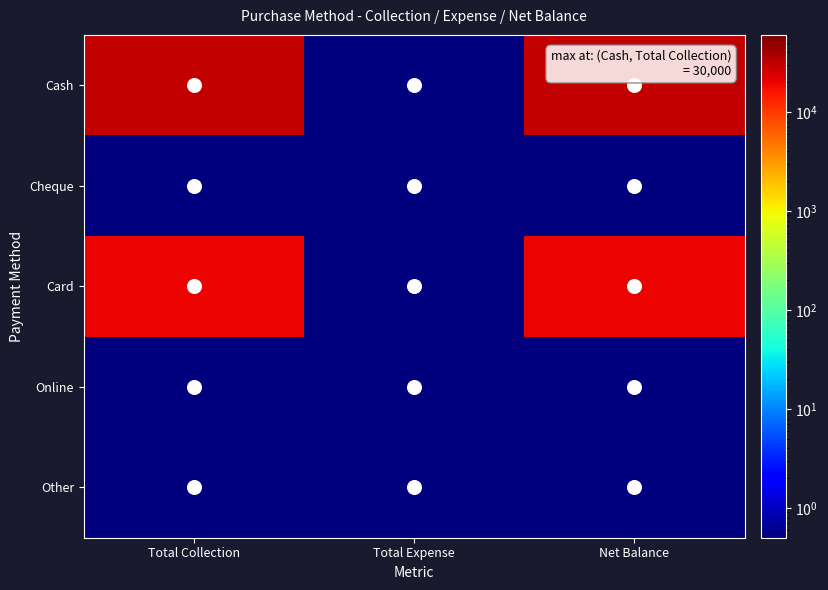

Reading right to left, extract all data points from this chart.

Cash: Net Balance=30000.0	Total Expense=0.1	Total Collection=30000.0
Cheque: Net Balance=0.1	Total Expense=0.1	Total Collection=0.1
Card: Net Balance=20000.0	Total Expense=0.1	Total Collection=20000.0
Online: Net Balance=0.1	Total Expense=0.1	Total Collection=0.1
Other: Net Balance=0.1	Total Expense=0.1	Total Collection=0.1